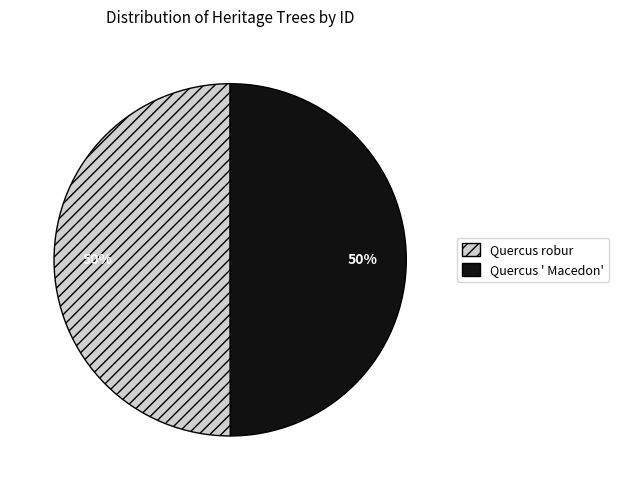

Count the number of slices in the pie.

2